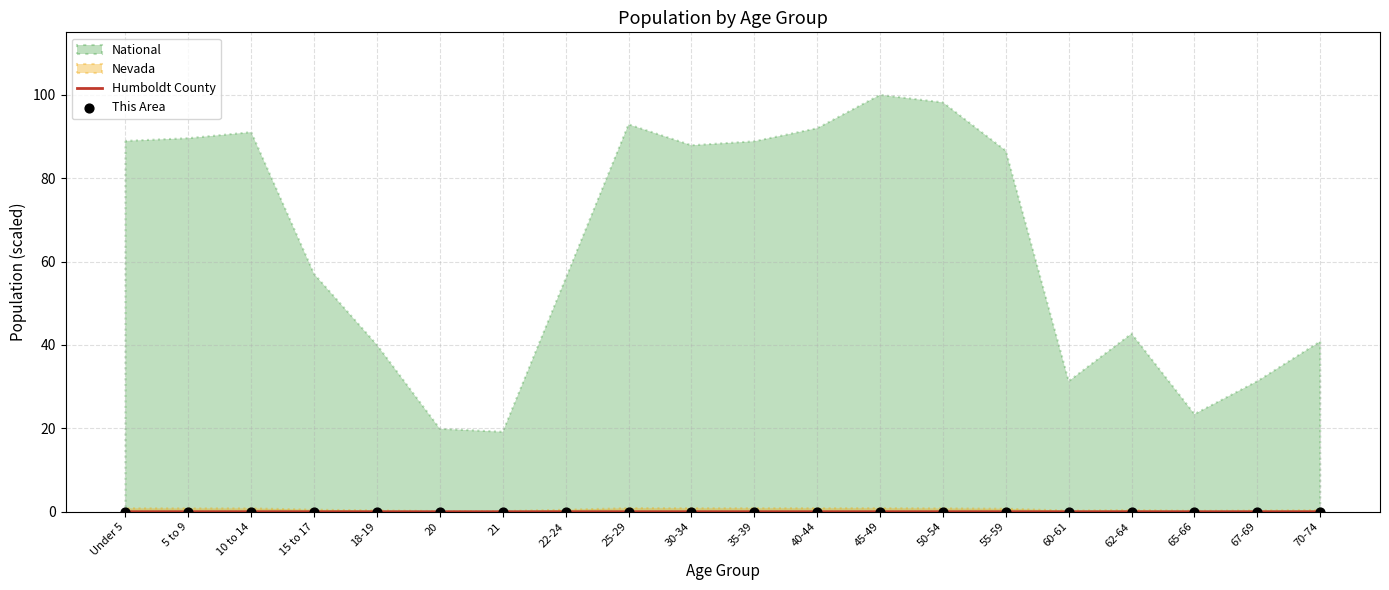

The Humboldt County series shows 0.0 at 62-64. True or false?

True